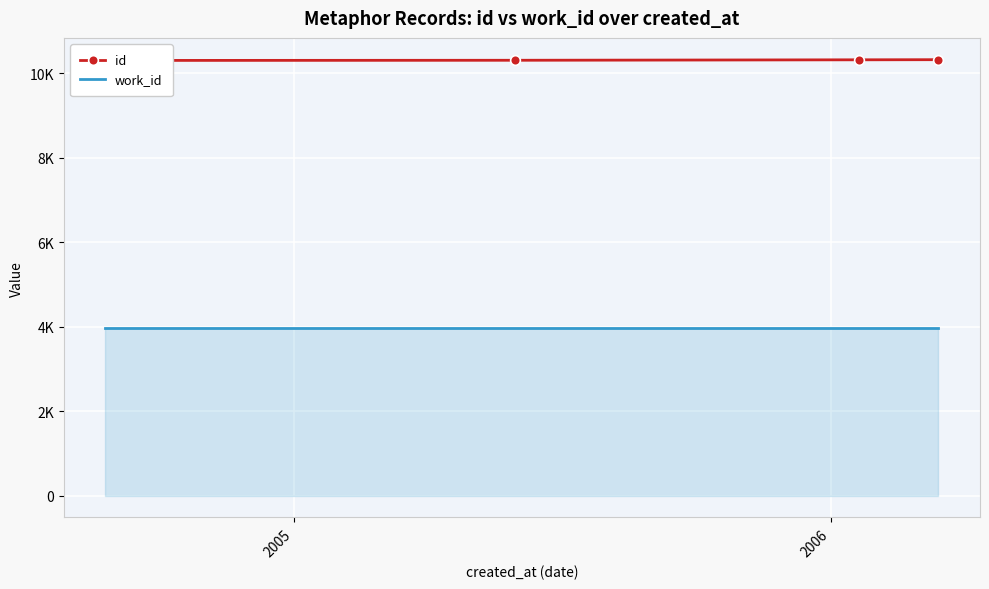

What is the minimum value shown in the chart?

3963